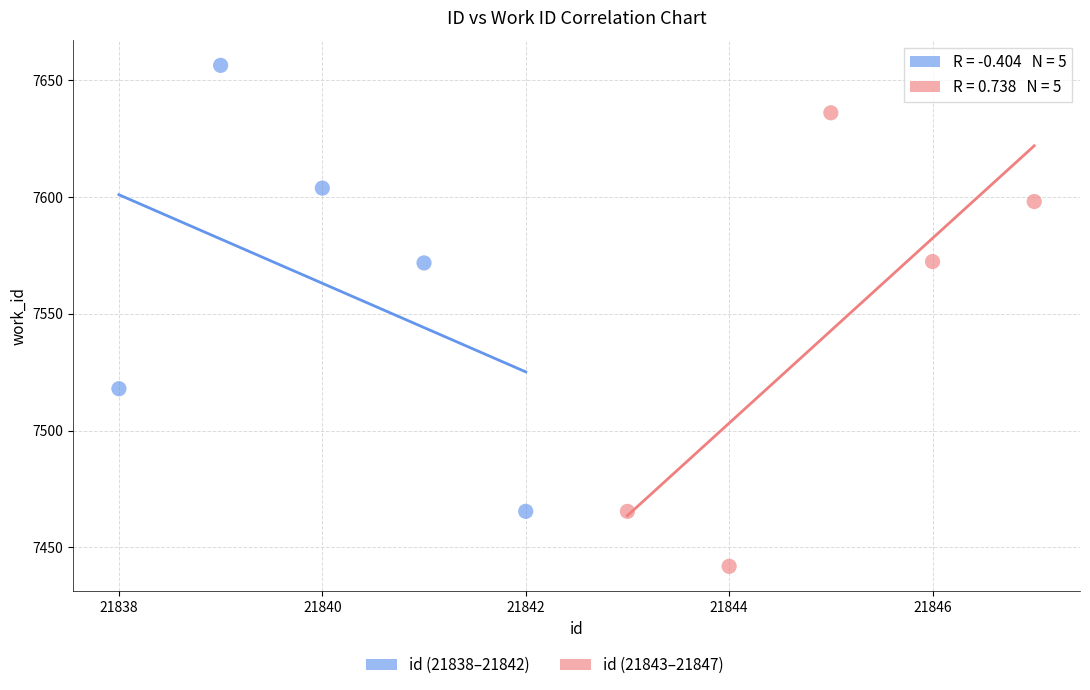

Which series contains the lowest Y value?

id (21843–21847)